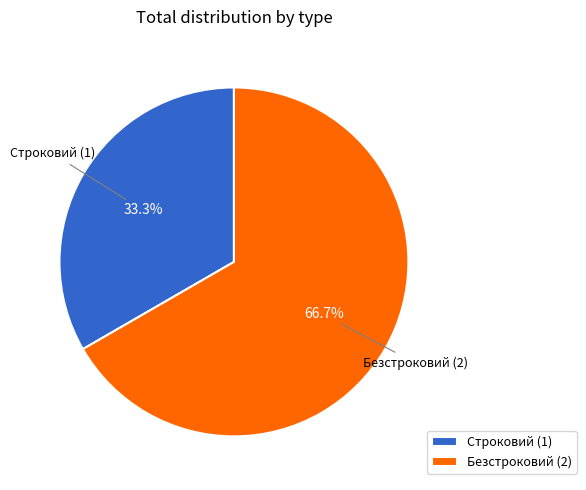

Which category has the smallest portion of the pie?

Строковий